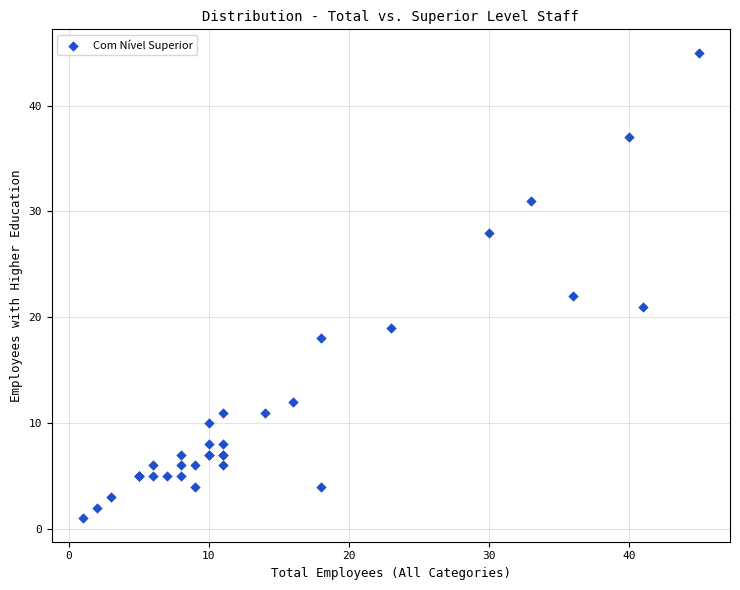

What Y value in the scatter plot is closest to 23?

22